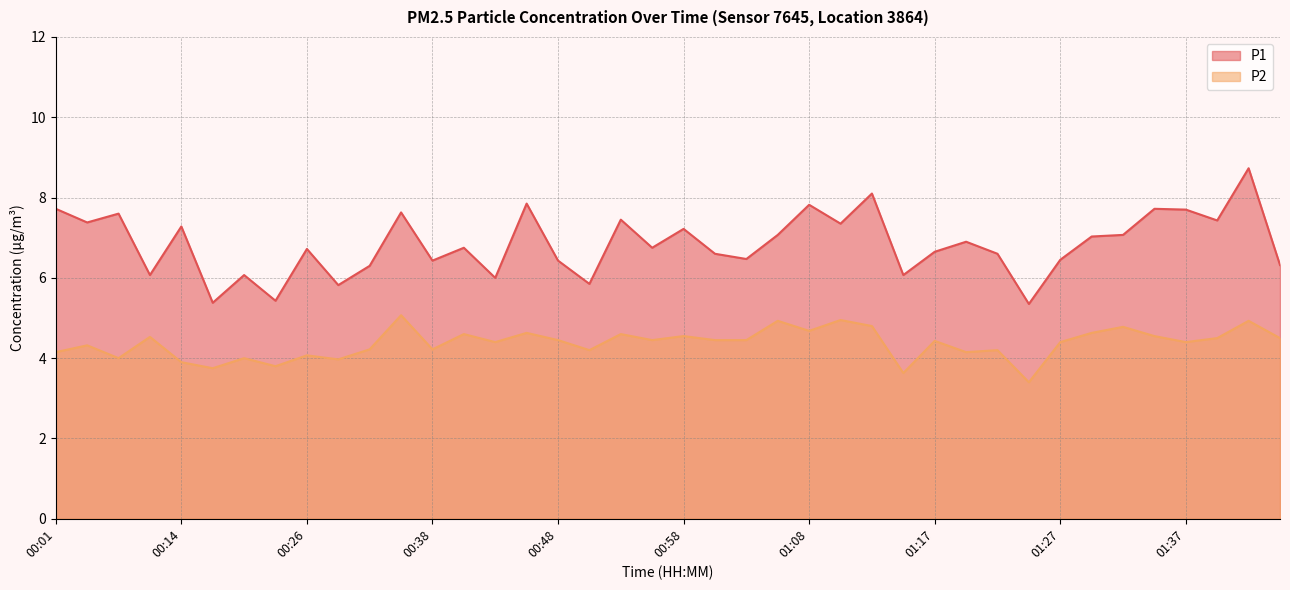

True or false: P2 has a value of 4.5 at 00:48.

True